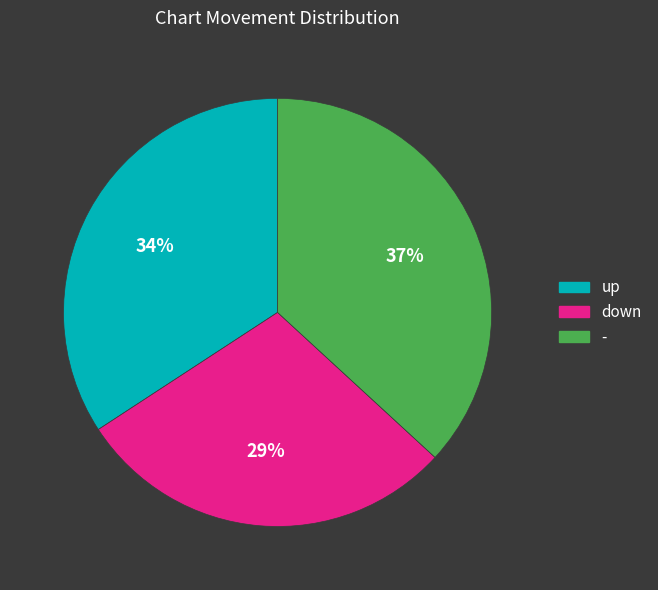

How many segments does this pie chart have?

3